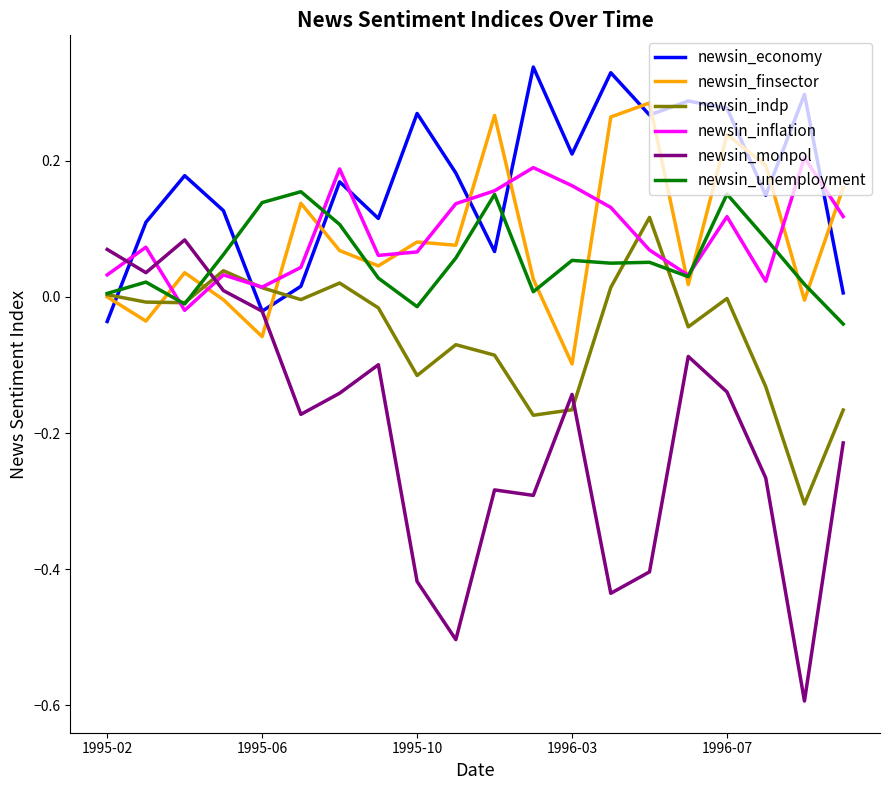

Which series has the largest total across all categories?

newsin_economy